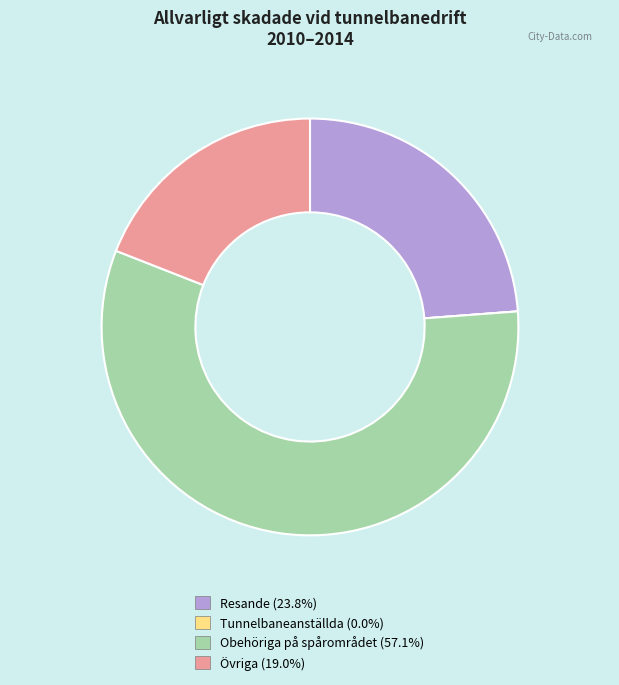

Is there any slice that represents more than half of the pie?

Yes